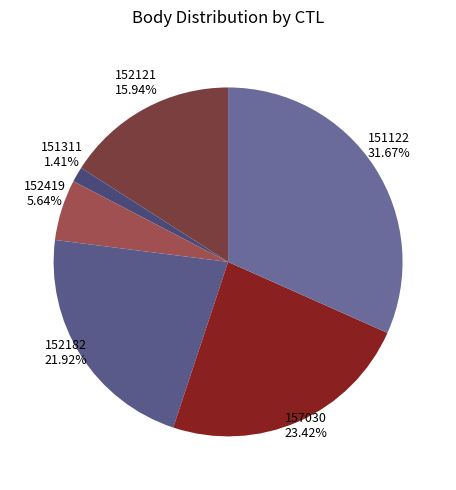

Does any single category account for the majority?

No